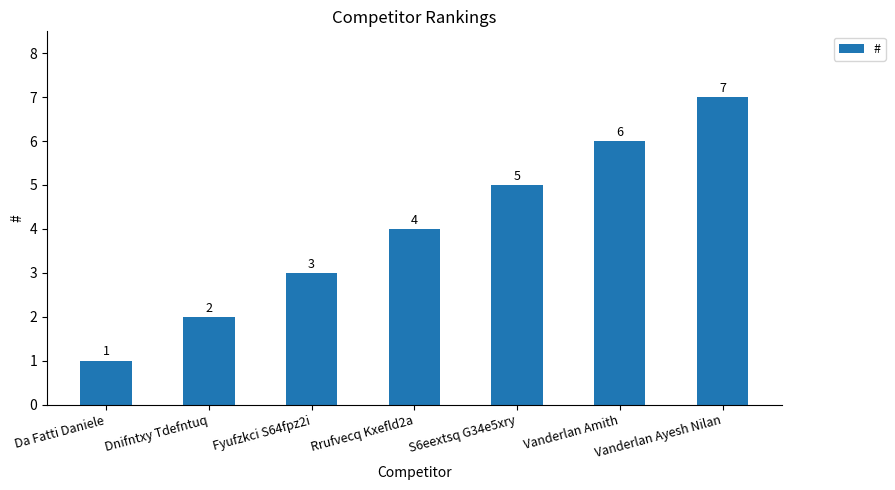

How many bars are there in total?

7